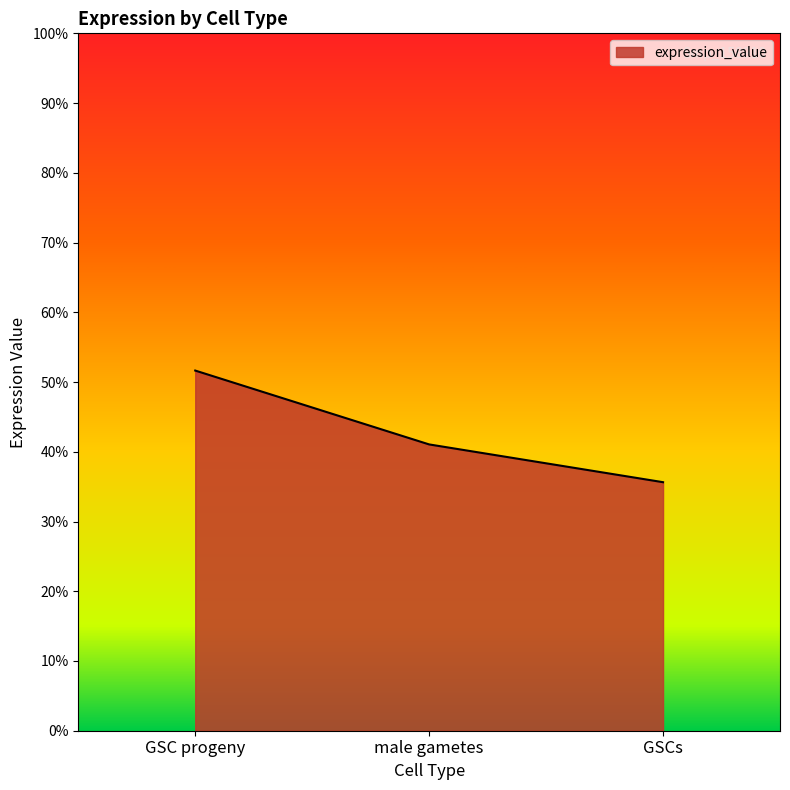

Does the chart display data point markers on the line(s)?

No